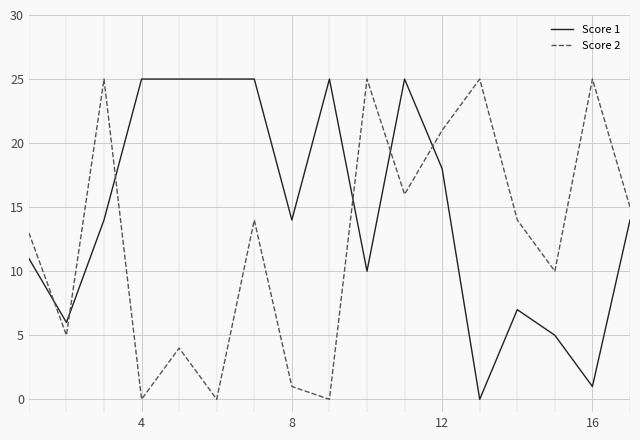

Which series has the largest total across all categories?

Score 1